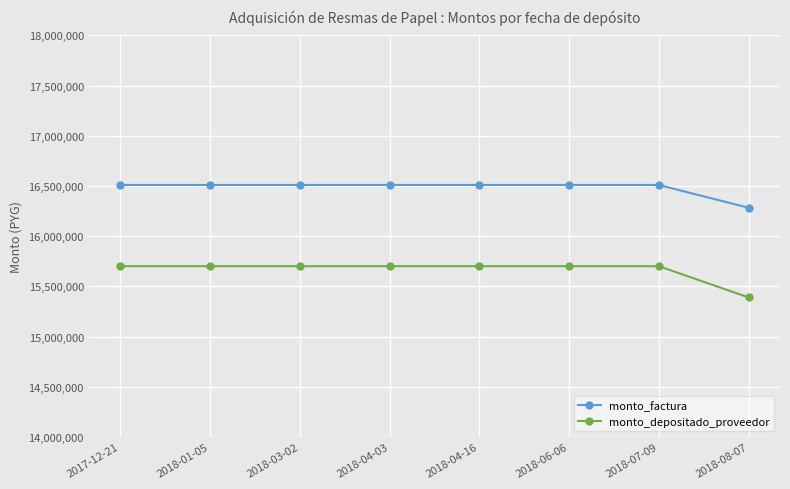

Rank the series by their average value, from highest to lowest.

monto_factura, monto_depositado_proveedor